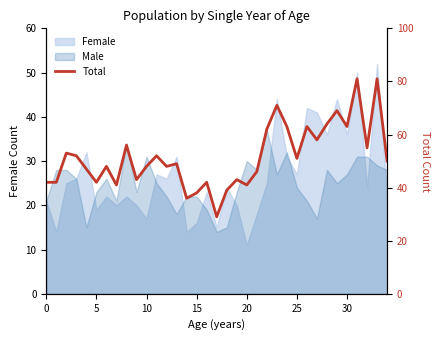

Which label corresponds to the smallest value in the chart?

17